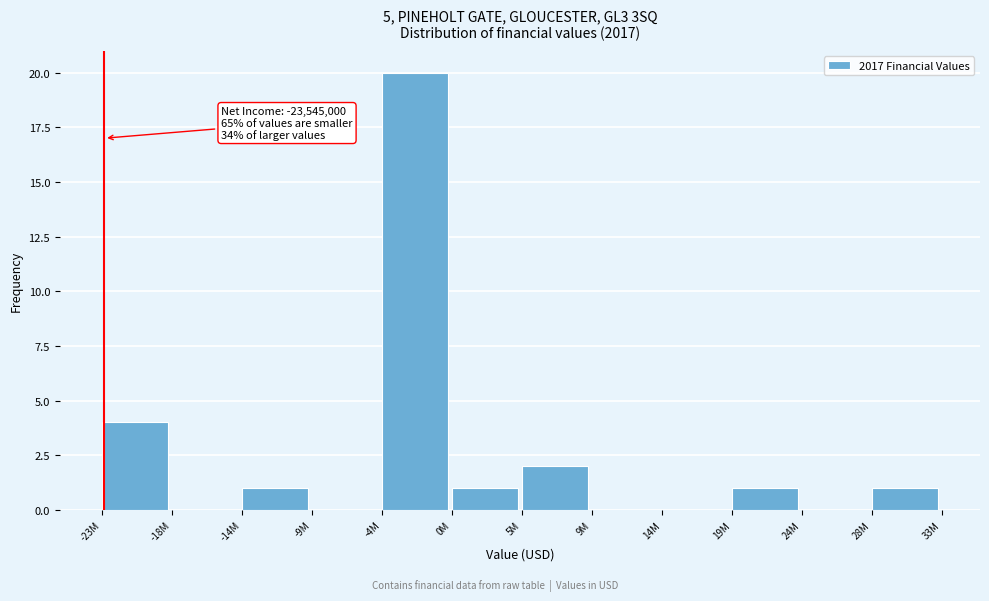

Reading left to right, list all the values displayed in this chart.

-23M=4	-18M=0	-14M=1	-9M=0	-4M=20	0M=1	5M=2	9M=0	14M=0	19M=1	24M=0	28M=1